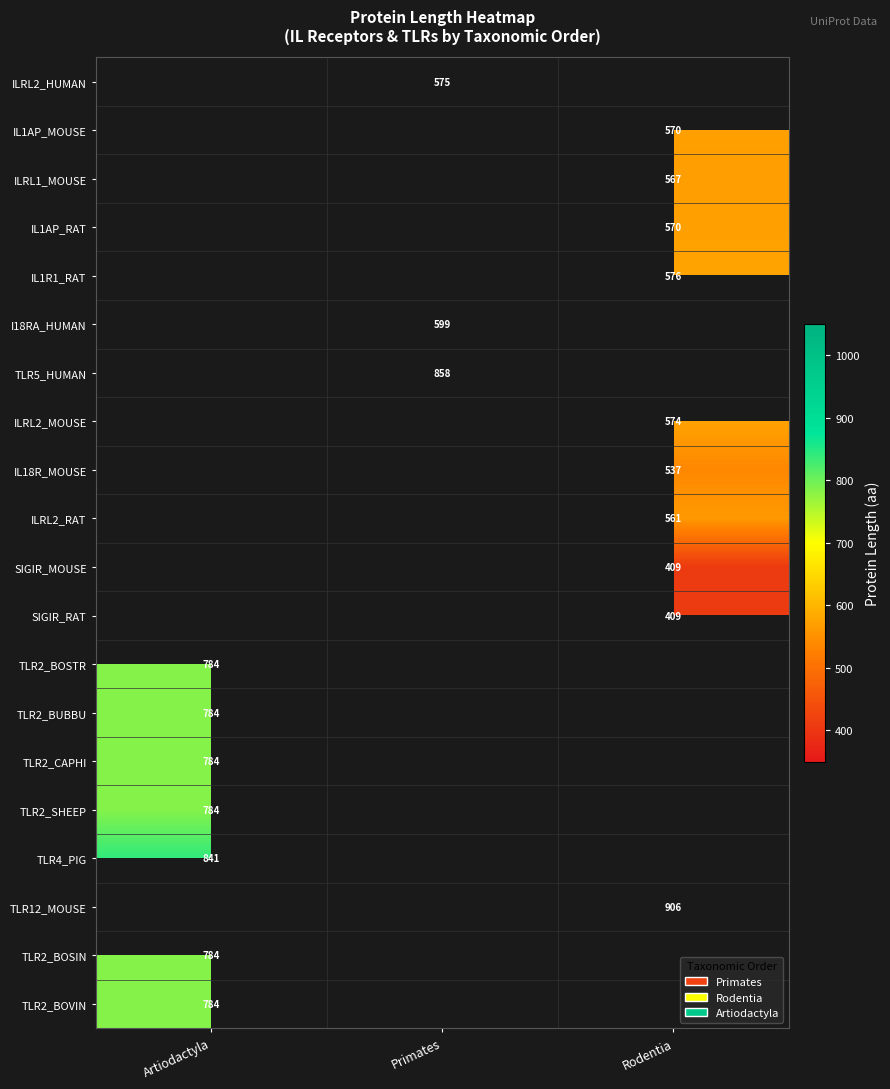

The TLR2_BOVIN series shows 1350 at Artiodactyla. True or false?

False